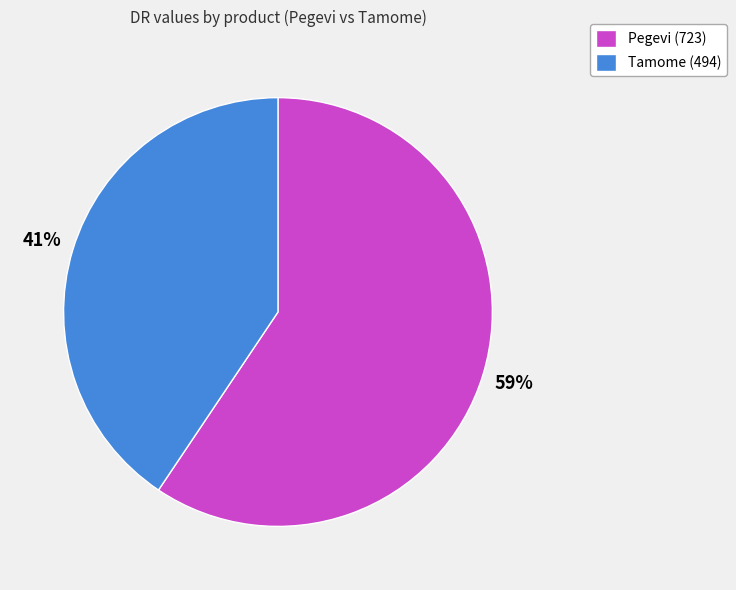

What is the largest slice in the pie chart?

Pegevi